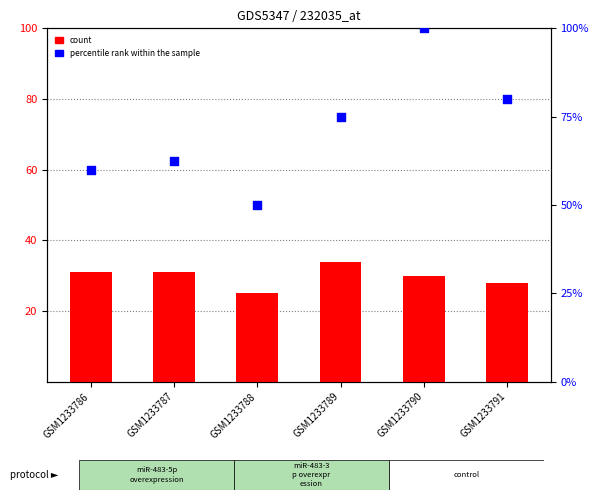

What are all the series names shown in the legend?

count, percentile rank within the sample